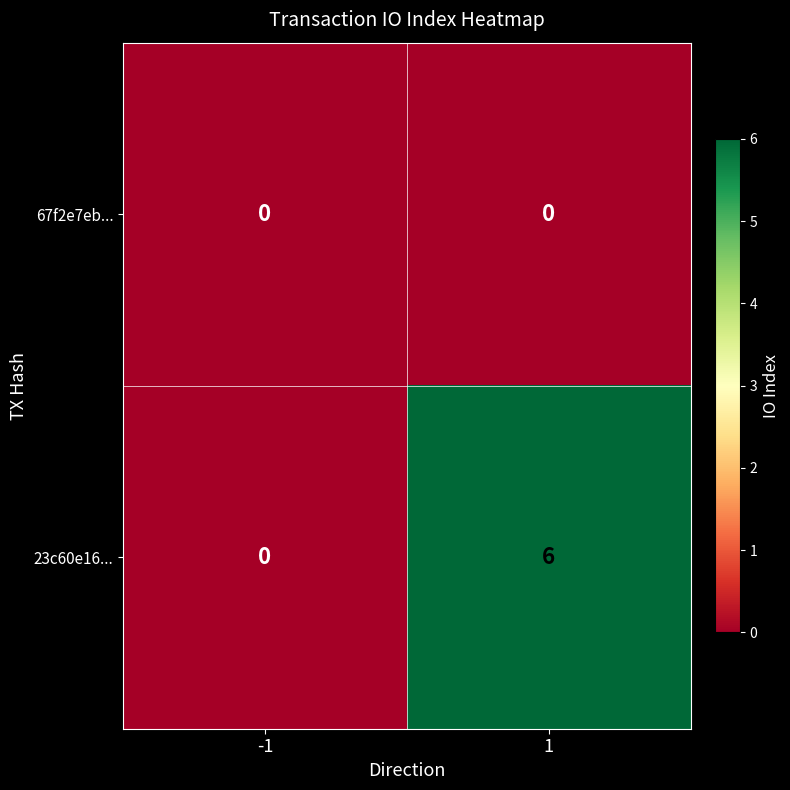

True or false: 67f2e7eb... has a value of 0 at -1.

True